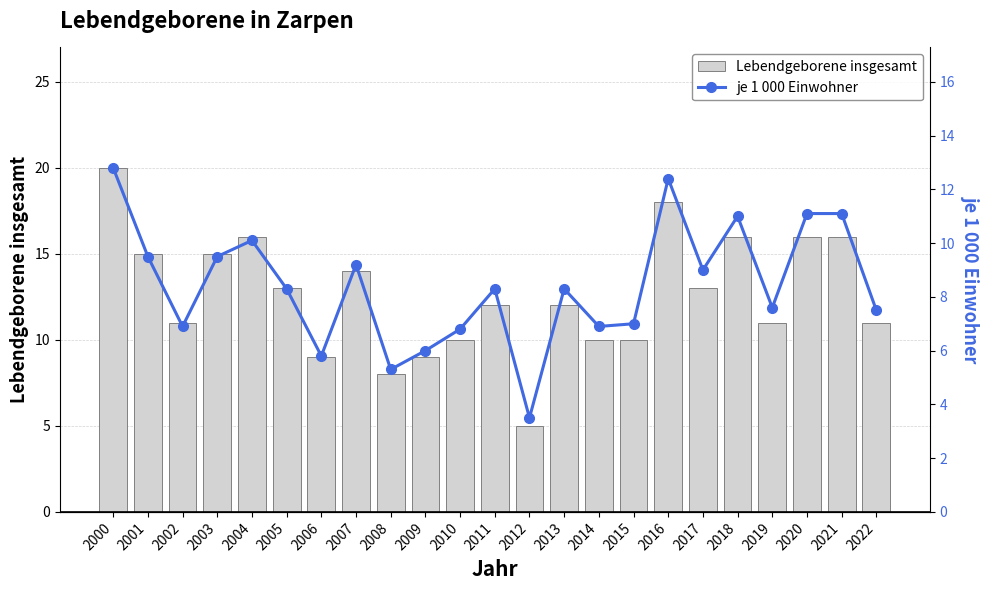

What is the average value of the Lebendgeborene insgesamt series?

12.6